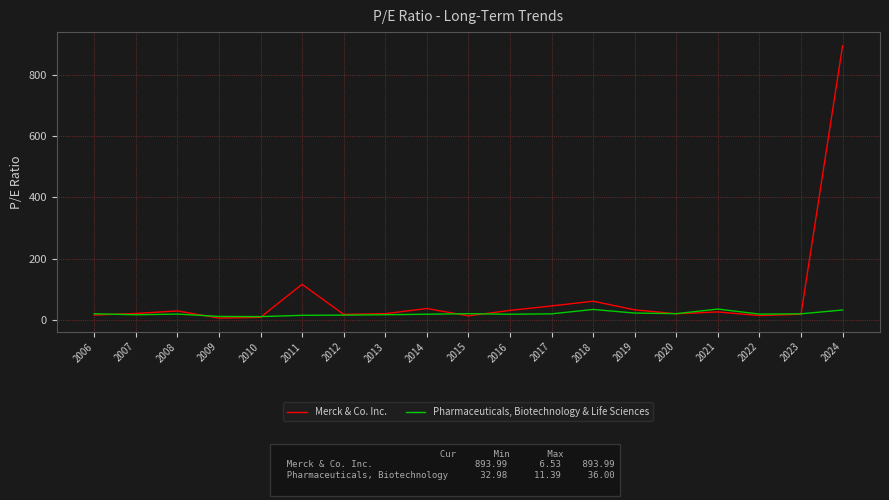

At how many categories does at least one series exceed 42?

4